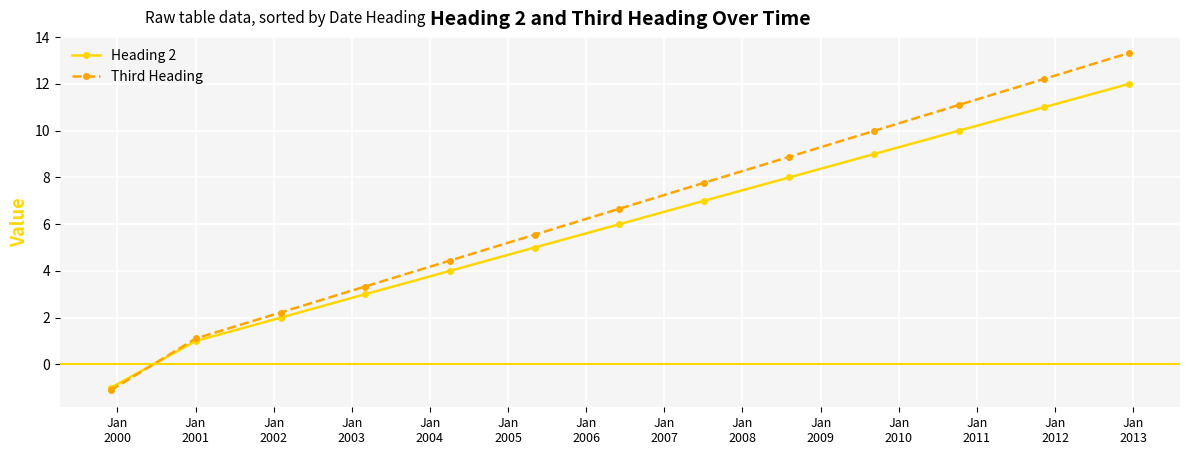

Which series has the largest total across all categories?

Third Heading